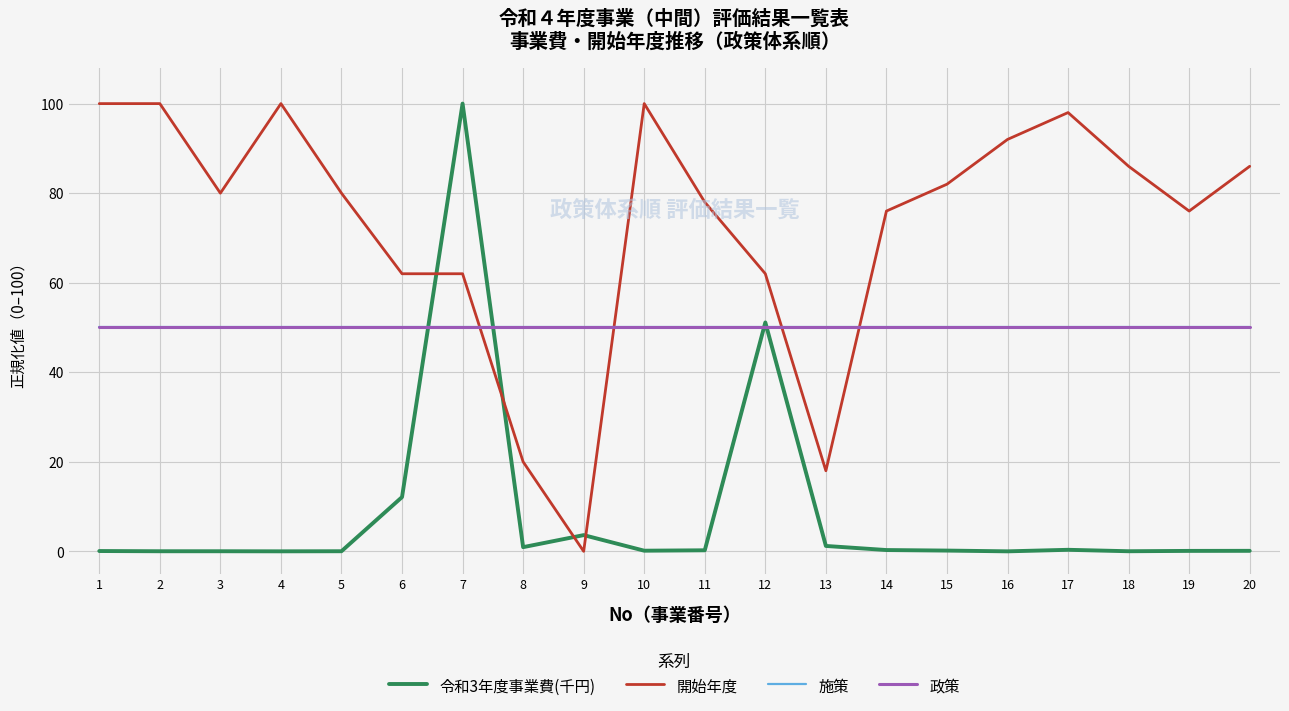

Which category has the lowest value across all series?

16